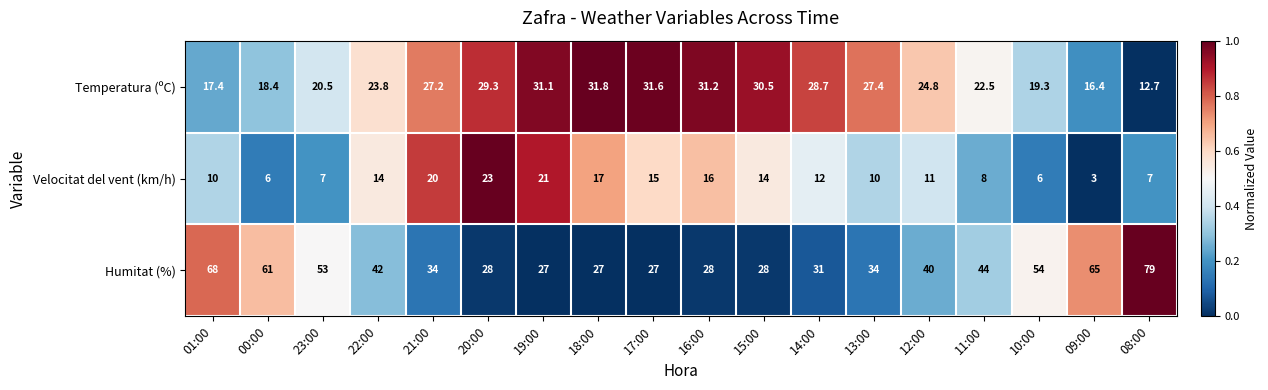

What is the approximate value of Velocitat del vent (km/h) at 00:00?

6.0